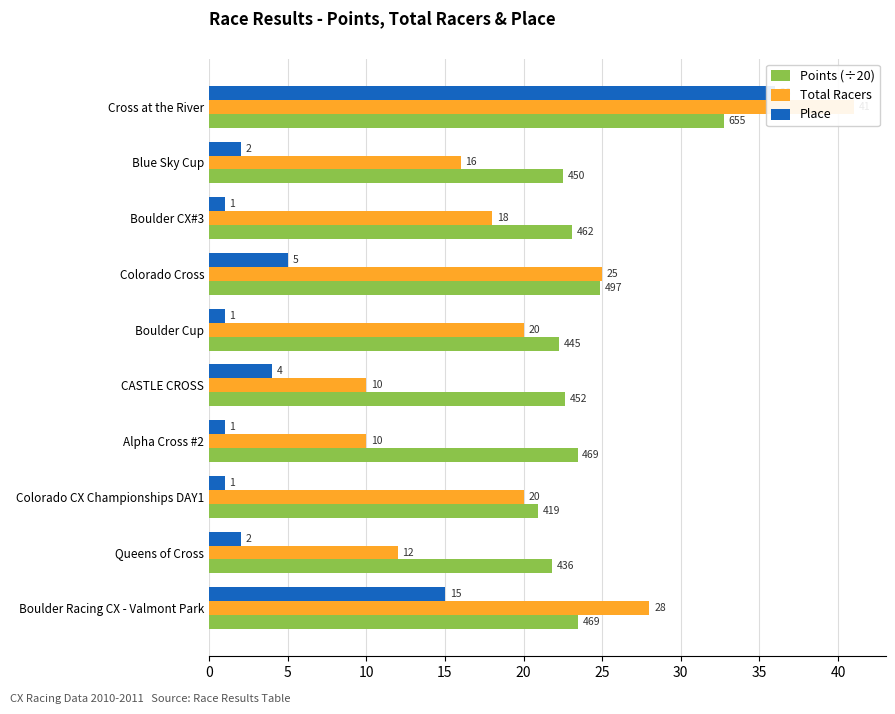

How many bars are there in total?

30